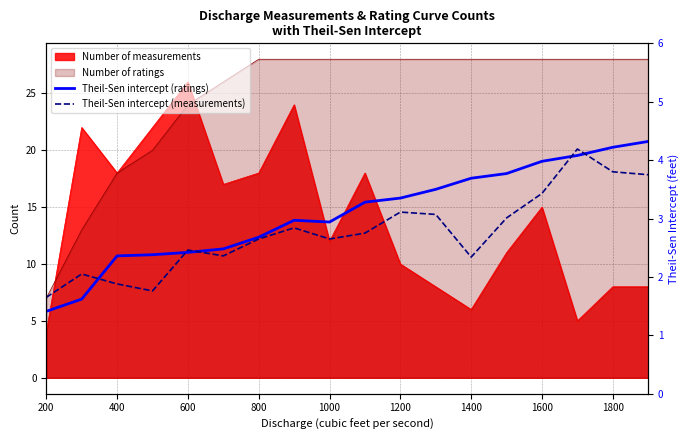

What is the difference between the highest and lowest values at 1400?

1.4